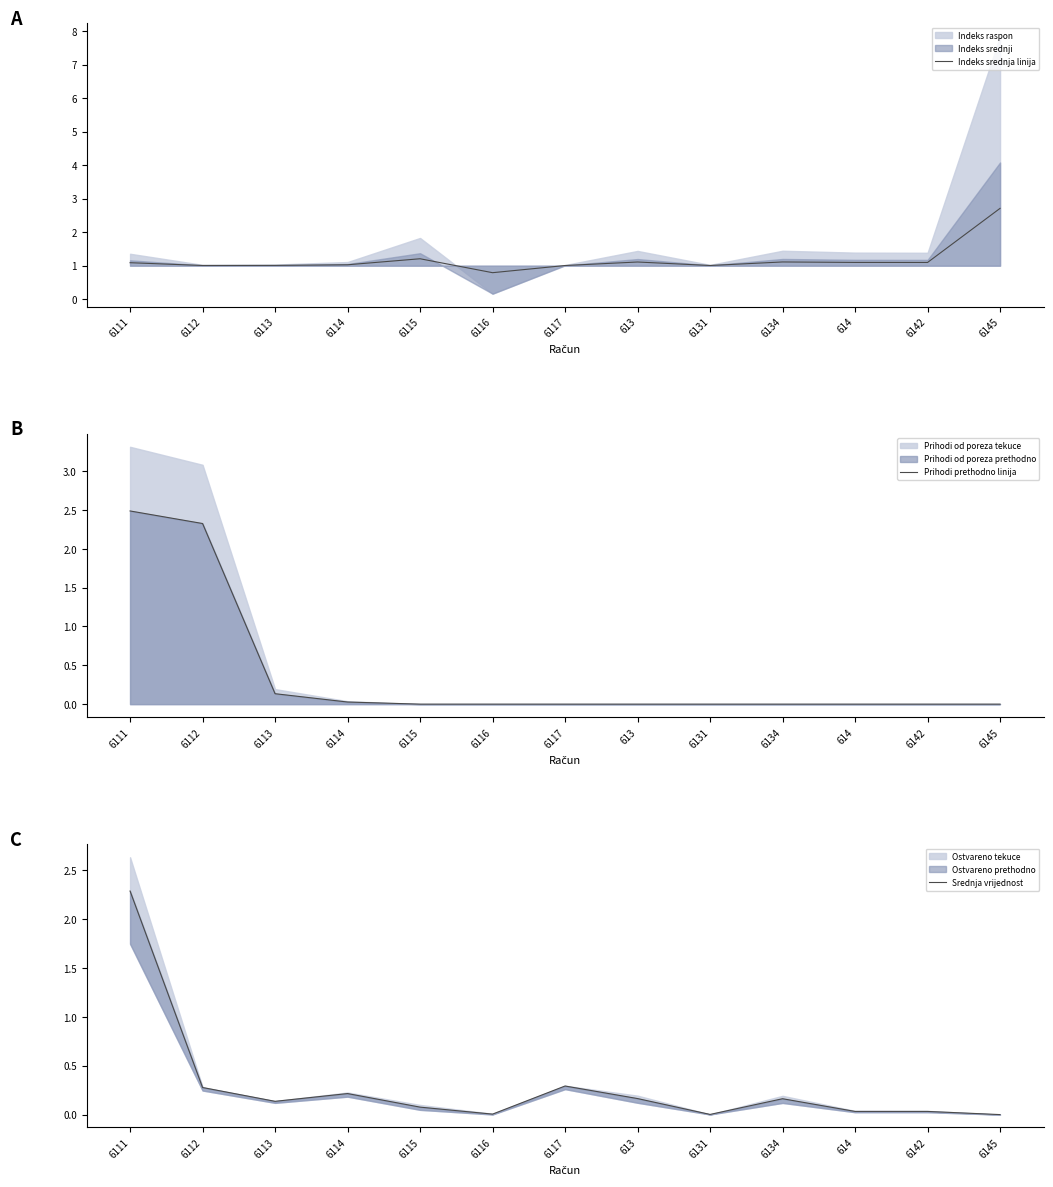

What position from the left is 6142?

12